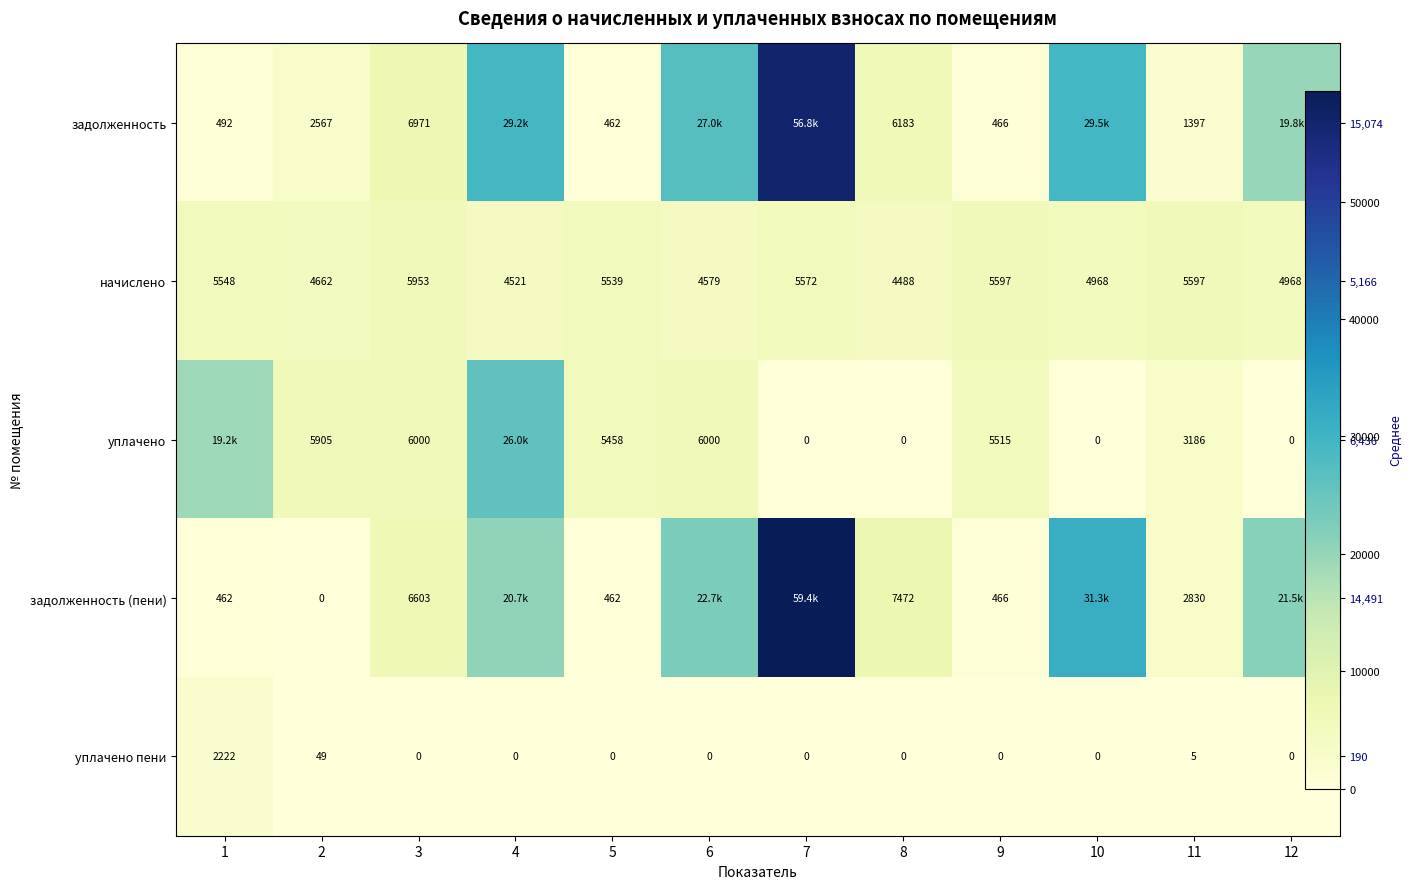

At which category is the sum across all series the highest?

7